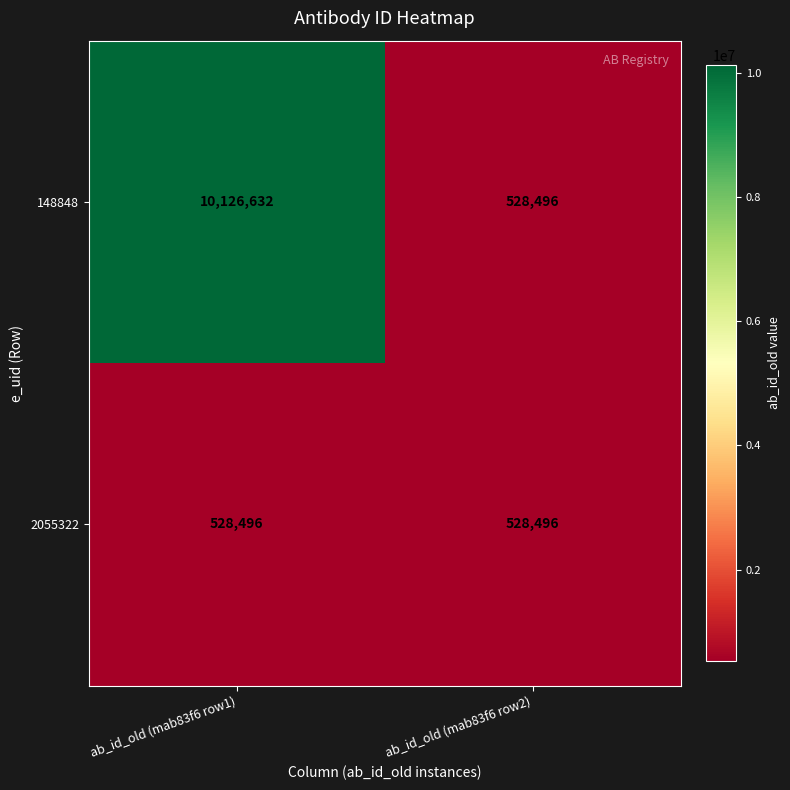

At which category is the sum across all series the highest?

ab_id_old (mab83f6 row1)